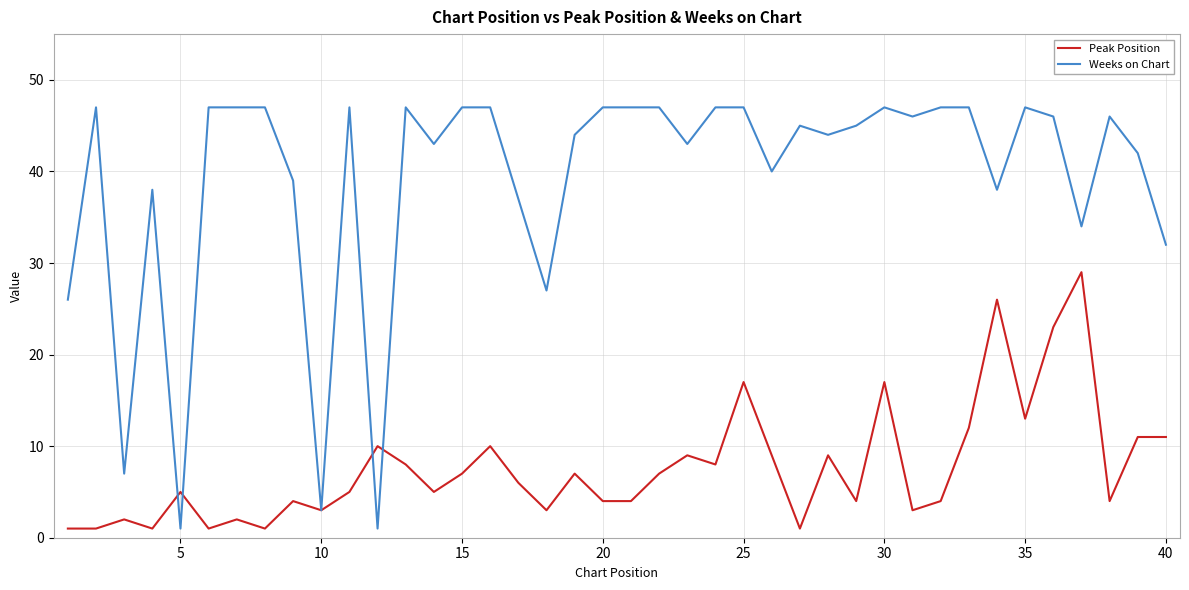

Which series has the largest range (max minus min)?

Weeks on Chart